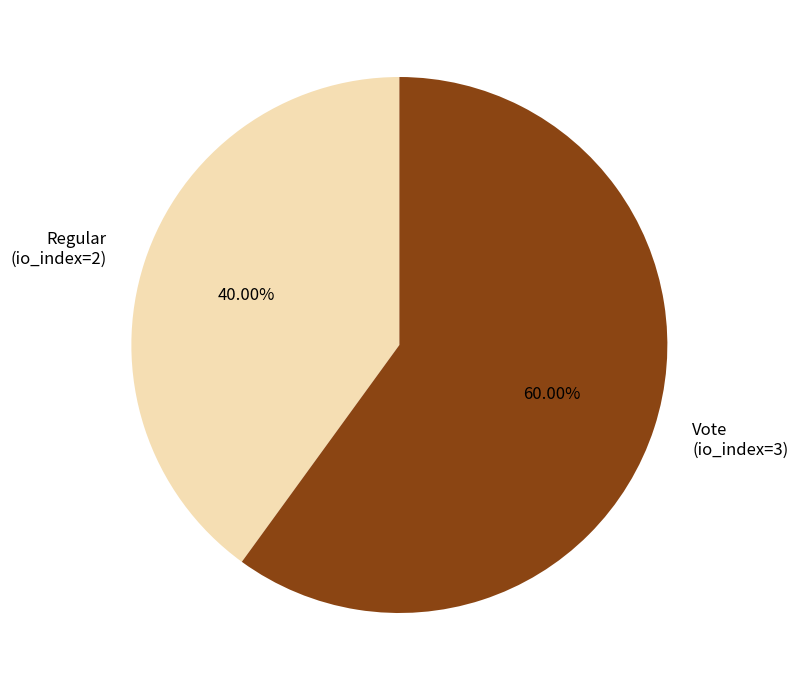

Which category has the biggest portion of the pie?

Vote (io_index=3)